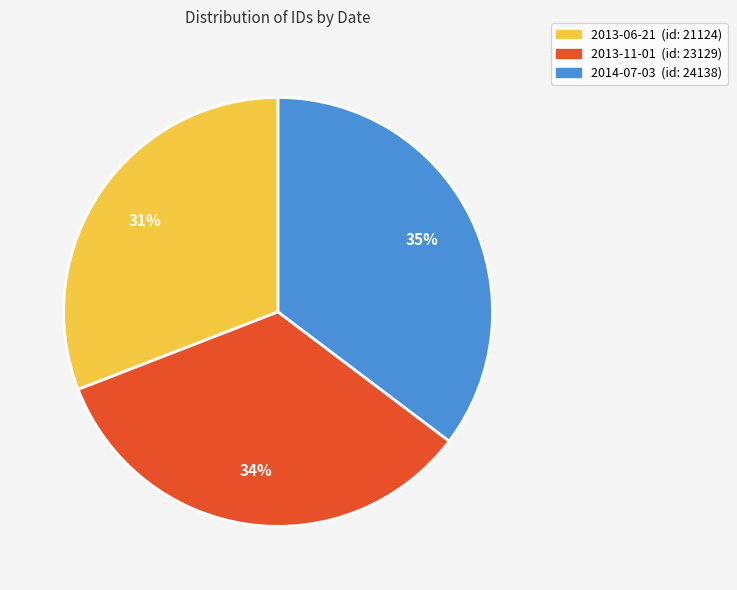

Which slice is the smallest?

2013-06-21